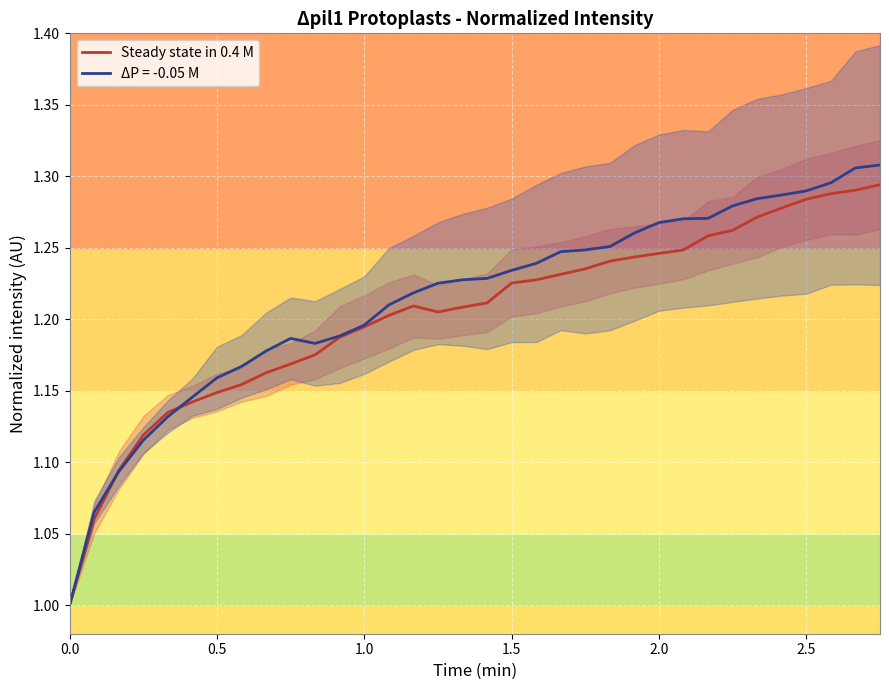

The ΔP = -0.05 M series shows 1.4 at 0.0. True or false?

False